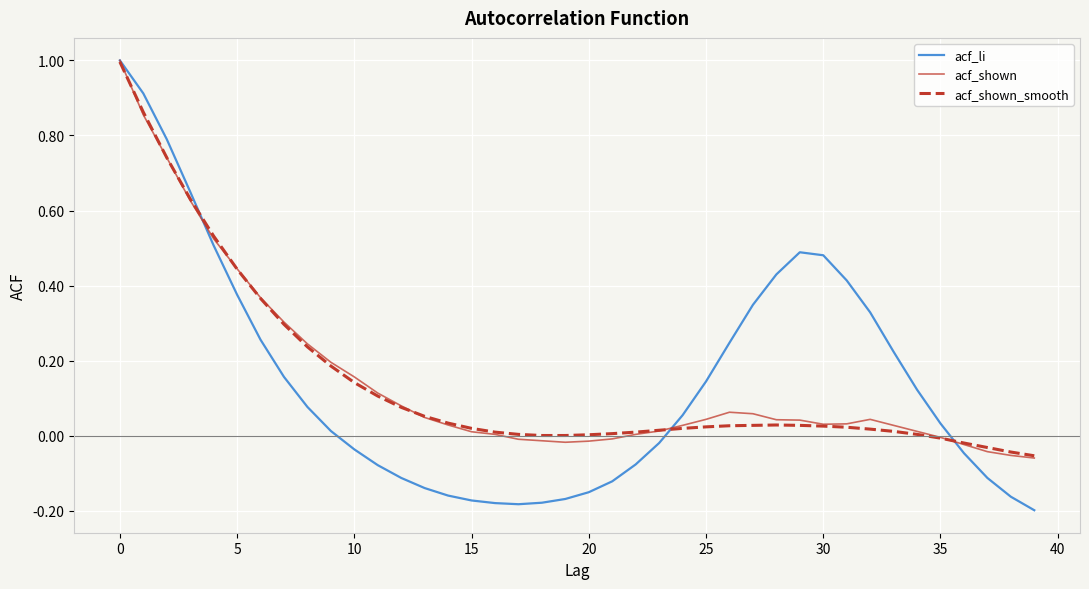

Which series has the widest spread of values?

acf_li